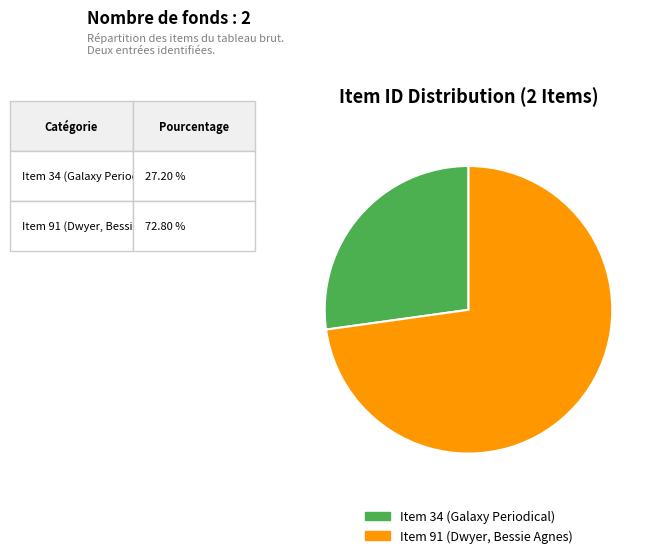

Do Item 91 (Dwyer, Bessie Agnes) and Item 34 (Galaxy Periodical) together represent more than half of the pie?

Yes